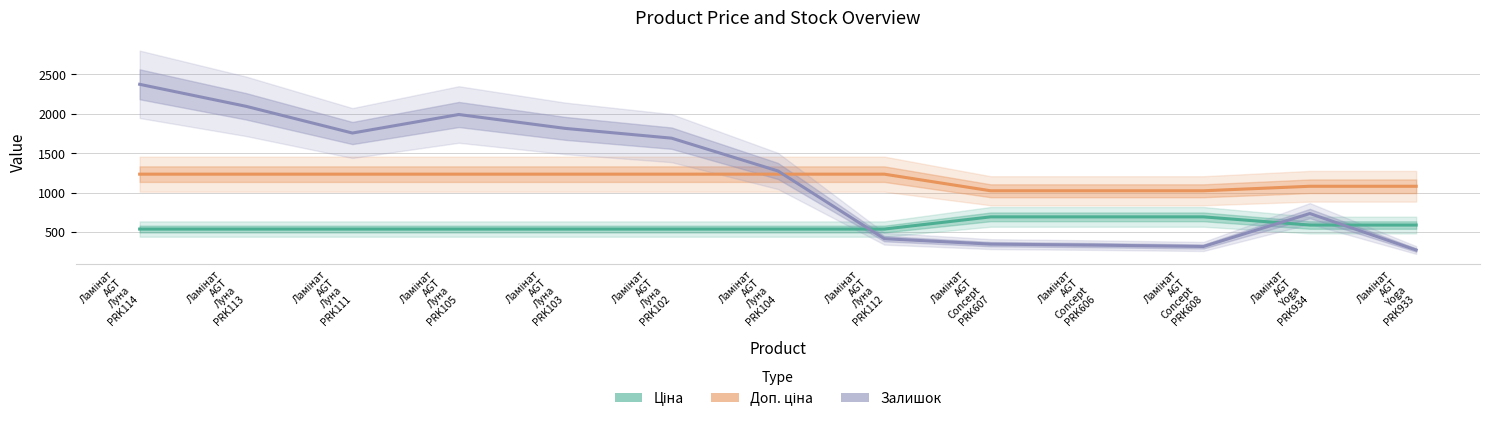

True or false: Ціна and Доп. ціна intersect in this chart.

False